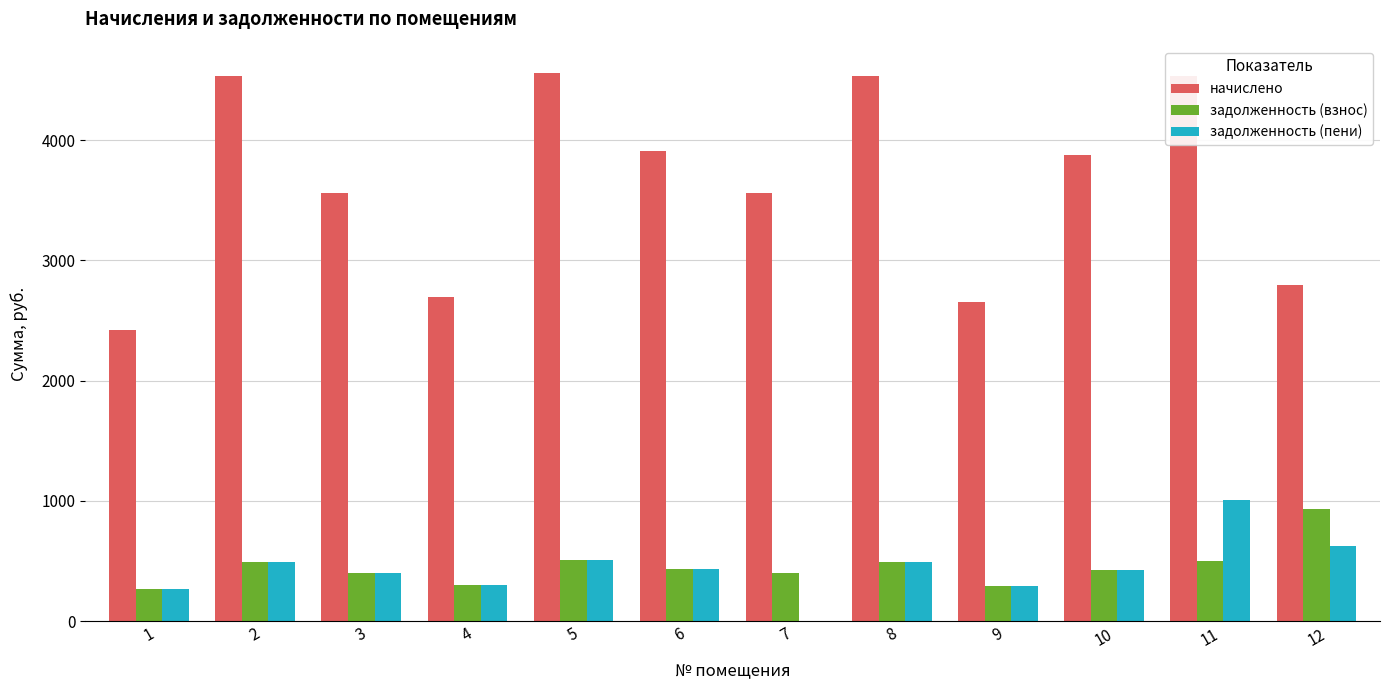

What is the sum of all задолженность (взнос) values?

5429.3